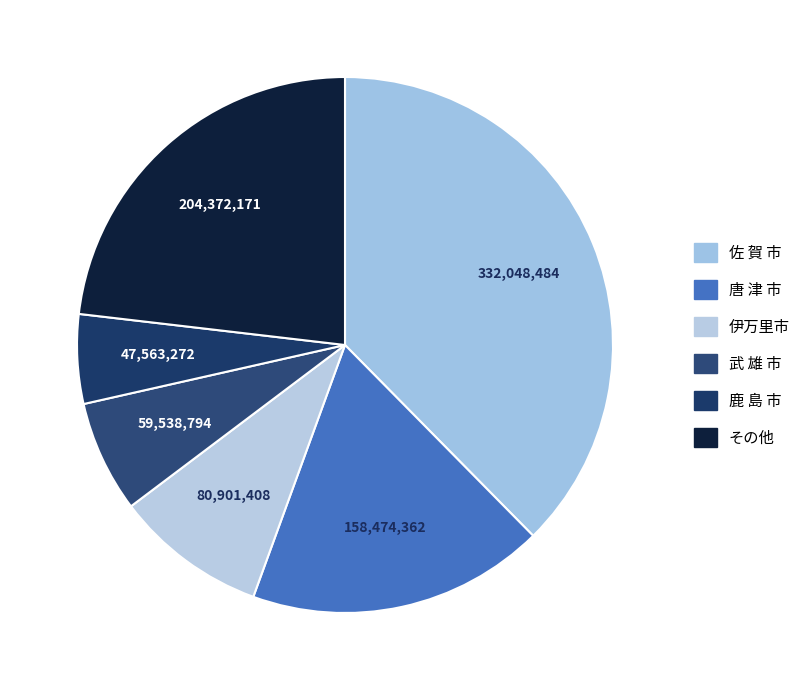

How many slices are in this pie chart?

6